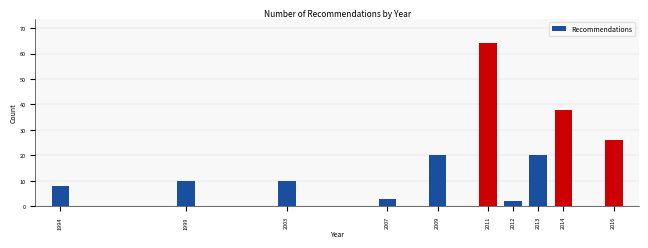

Reading right to left, what are all the values shown in this chart?

2016=26	2014=38	2013=20	2012=2	2011=64	2009=20	2007=3	2003=10	1999=10	1994=8